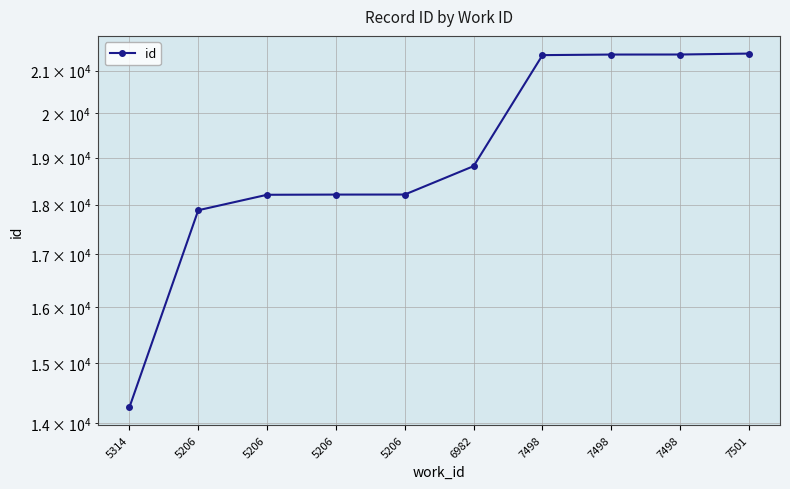

What is the difference between the values at 5206 and 5314?

3950